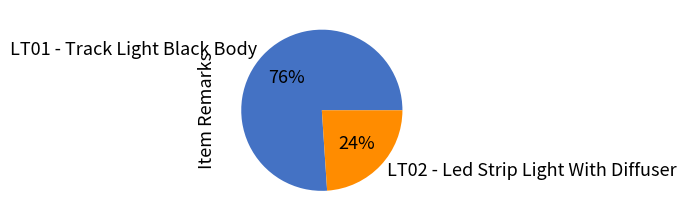

Is the sum of LT01 - Track Light Black Body and LT02 - Led Strip Light With Diffuser greater than half?

Yes